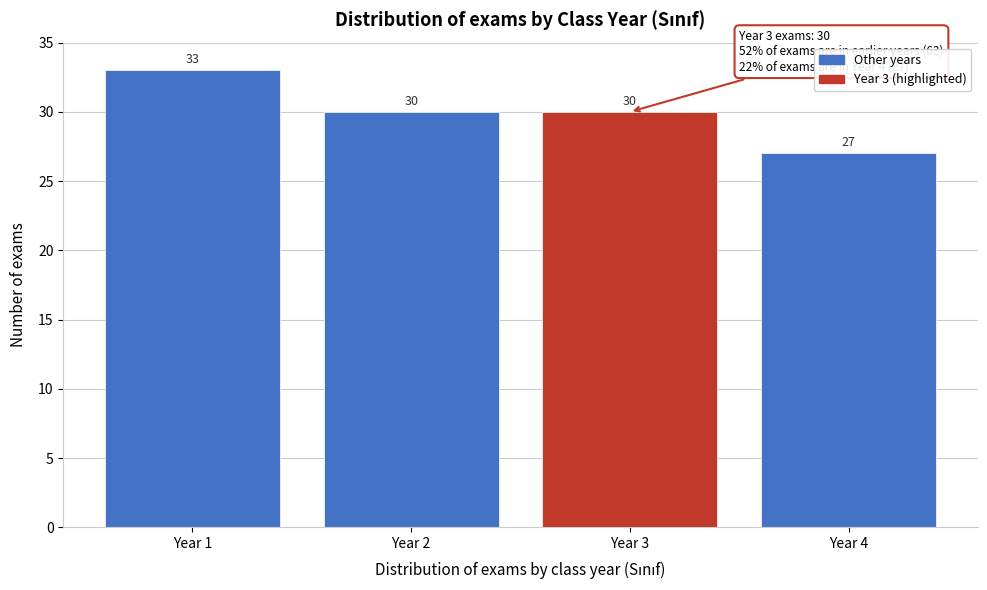

Over which range of the x-axis is the bar tallest?

0.5 to 1.5